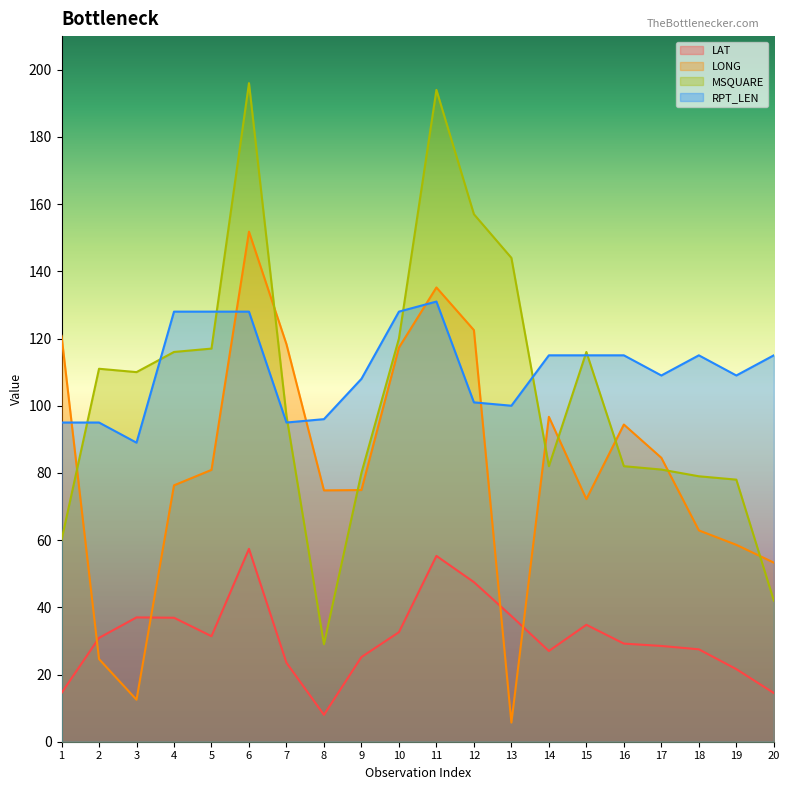

True or false: LAT and LONG intersect in this chart.

True